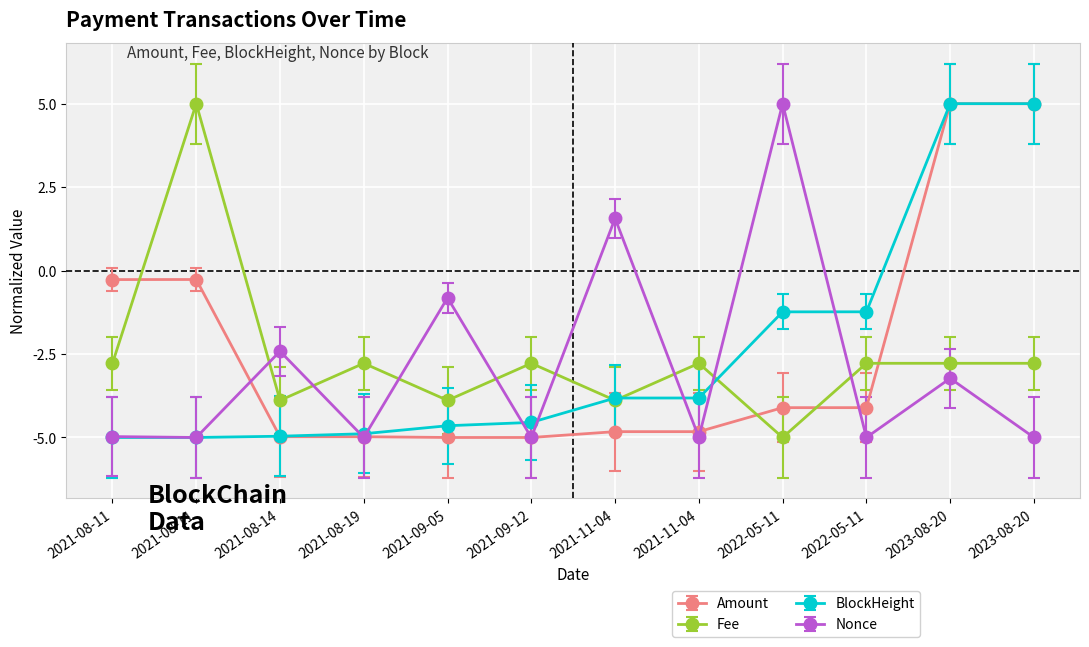

Reading left to right, transcribe all the data shown in this chart.

Amount: -0.3	-0.3	-5.0	-5.0	-5.0	-5.0	-4.8	-4.8	-4.1	-4.1	5.0	5.0
Fee: -2.8	5.0	-3.9	-2.8	-3.9	-2.8	-3.9	-2.8	-5.0	-2.8	-2.8	-2.8
BlockHeight: -5.0	-5.0	-5.0	-4.9	-4.6	-4.5	-3.8	-3.8	-1.2	-1.2	5.0	5.0
Nonce: -5.0	-5.0	-2.4	-5.0	-0.8	-5.0	1.6	-5.0	5.0	-5.0	-3.2	-5.0